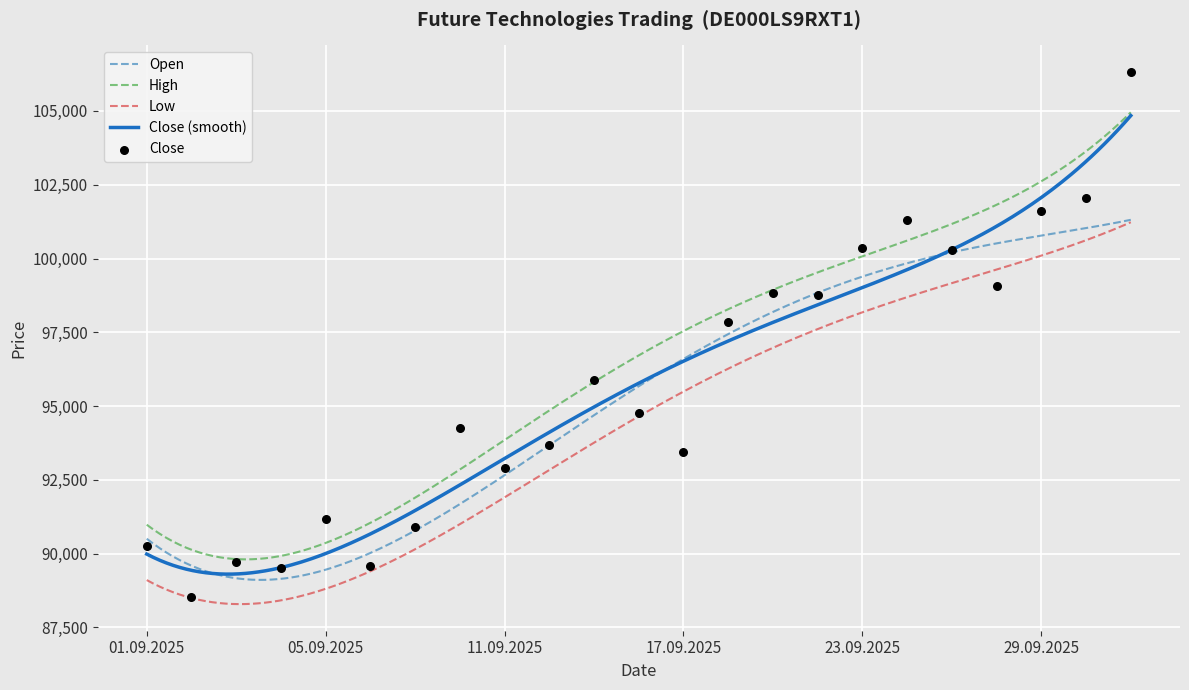

What is the total value across all series at 04.09.2025?

357157